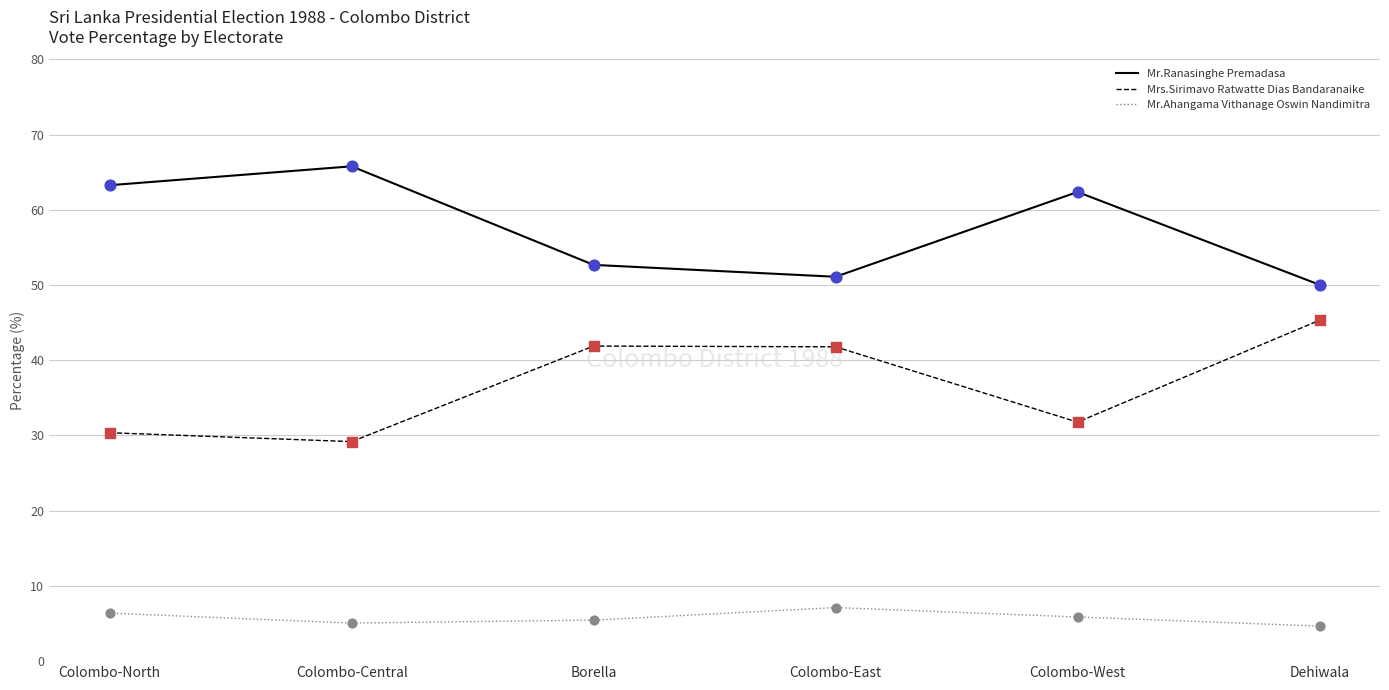

What is the total value across all series at Dehiwala?

100.0